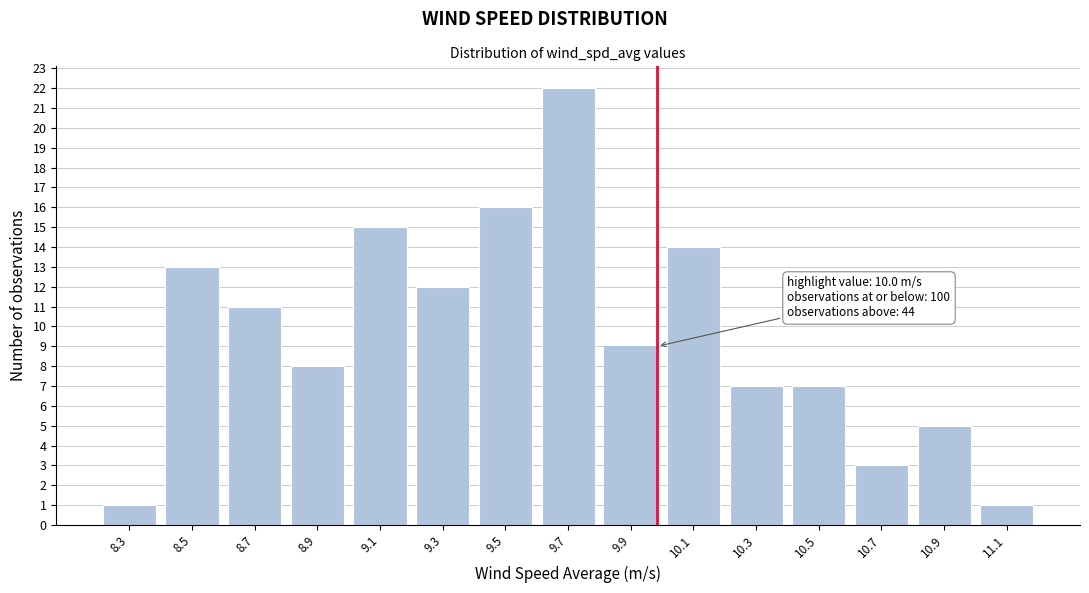

Reading left to right, what are all the values shown in this chart?

8.3=1	8.5=13	8.7=11	8.9=8	9.1=15	9.3=12	9.5=16	9.7=22	9.9=9	10.1=14	10.3=7	10.5=7	10.7=3	10.9=5	11.1=1